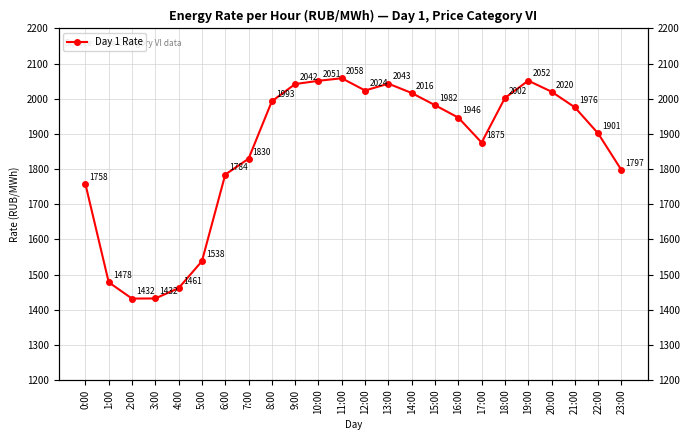

How many categories are shown in the chart?

24